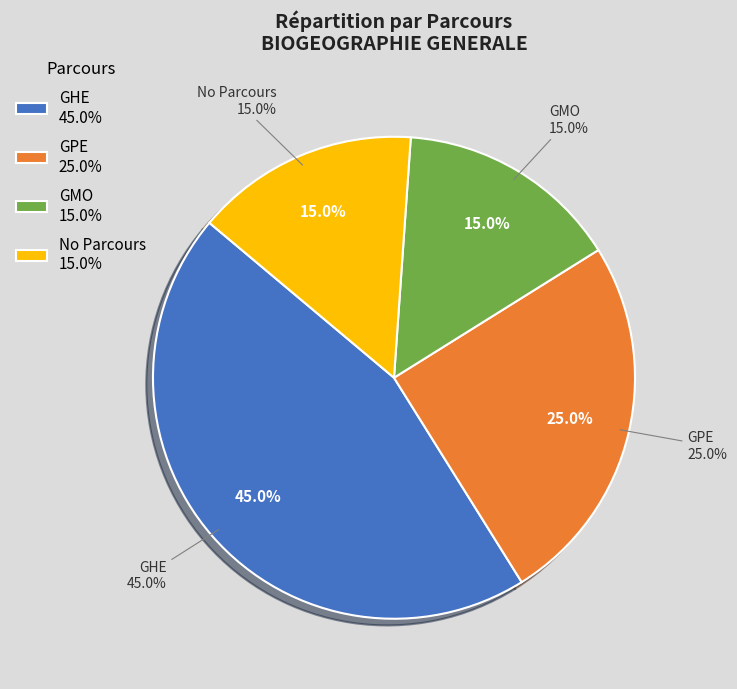

True or false: GMO accounts for 10% of the total.

False